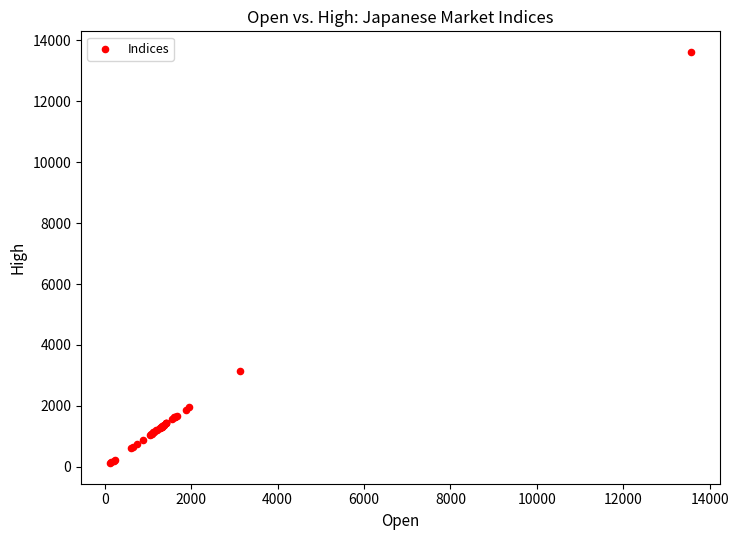

What Y value in the scatter plot is closest to 6868?

3135.6